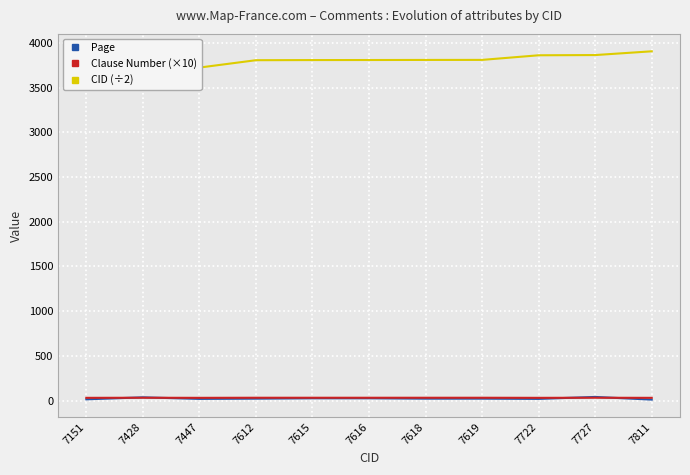

Which category has the highest value in the Clause Number (×10) series?

7428